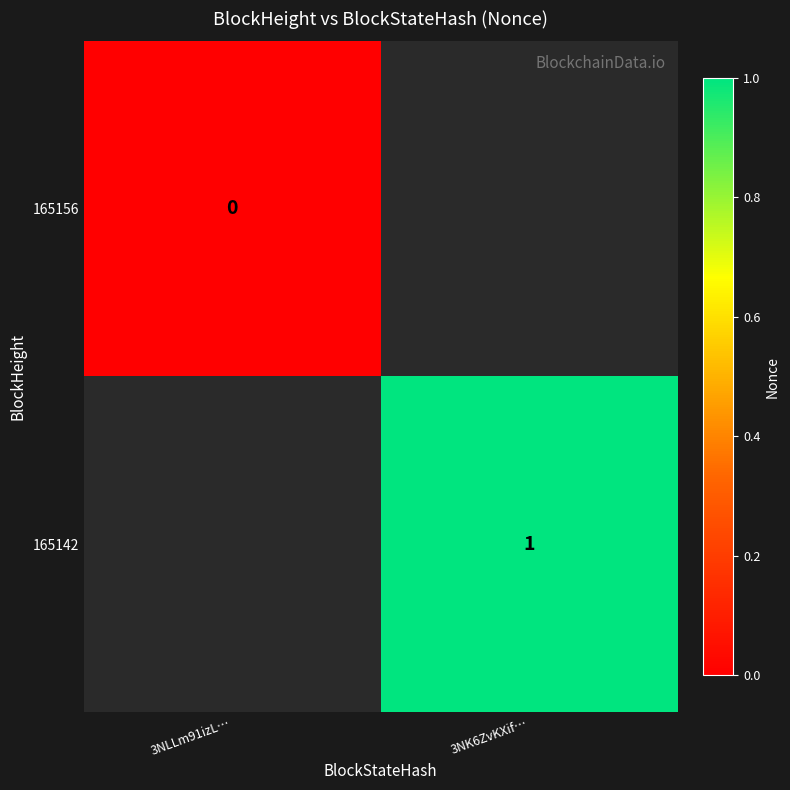

The value of 165142 at 3NK6ZvKXif… is 1. True or false?

True